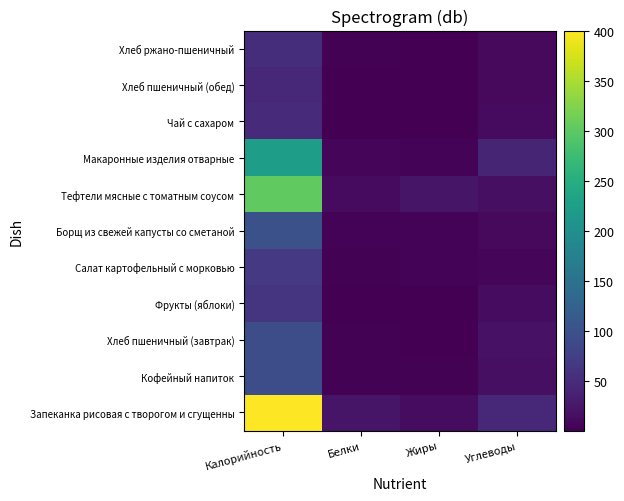

Reading left to right, extract all data points from this chart.

Запеканка рисовая с творогом и сгущенны: Калорийность=400.5	Белки=22.8	Жиры=13.2	Углеводы=46.4
Кофейный напиток: Калорийность=94.5	Белки=2.2	Жиры=2.3	Углеводы=16.3
Хлеб пшеничный (завтрак): Калорийность=94.0	Белки=3.0	Жиры=0.3	Углеводы=19.7
Фрукты (яблоки): Калорийность=61.1	Белки=0.5	Жиры=0.5	Углеводы=12.7
Салат картофельный с морковью: Калорийность=66.9	Белки=2.6	Жиры=3.5	Углеводы=6.2
Борщ из свежей капусты со сметаной: Калорийность=99.1	Белки=4.3	Жиры=4.7	Углеводы=10.1
Тефтели мясные с томатным соусом: Калорийность=303.4	Белки=11.4	Жиры=22.2	Углеводы=15.8
Макаронные изделия отварные: Калорийность=222.5	Белки=6.4	Жиры=3.7	Углеводы=40.9
Чай с сахаром: Калорийность=49.4	Белки=0.2	Жиры=0.1	Углеводы=12.0
Хлеб пшеничный (обед): Калорийность=47.0	Белки=1.5	Жиры=0.2	Углеводы=9.8
Хлеб ржано-пшеничный: Калорийность=51.8	Белки=1.7	Жиры=0.7	Углеводы=9.7